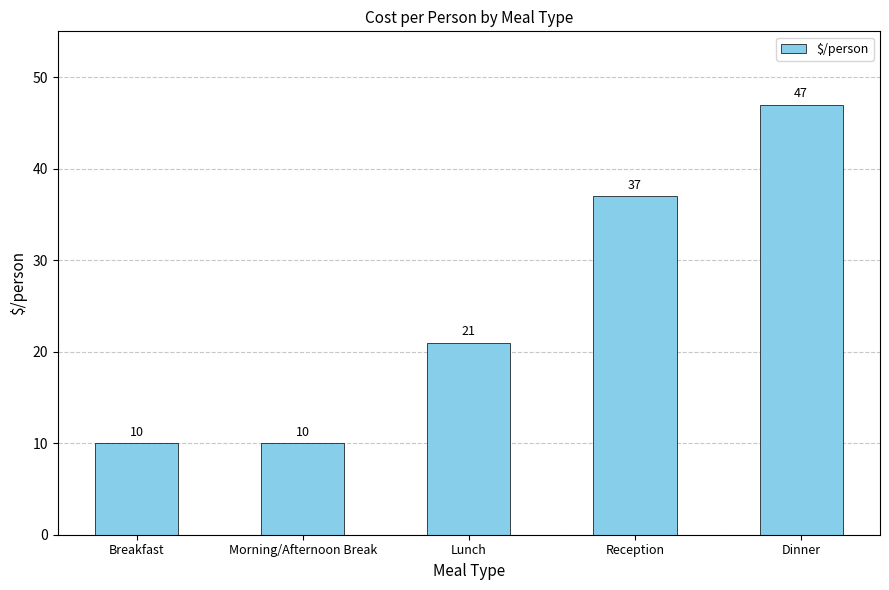

True or false: the data shows 21 at Lunch.

True